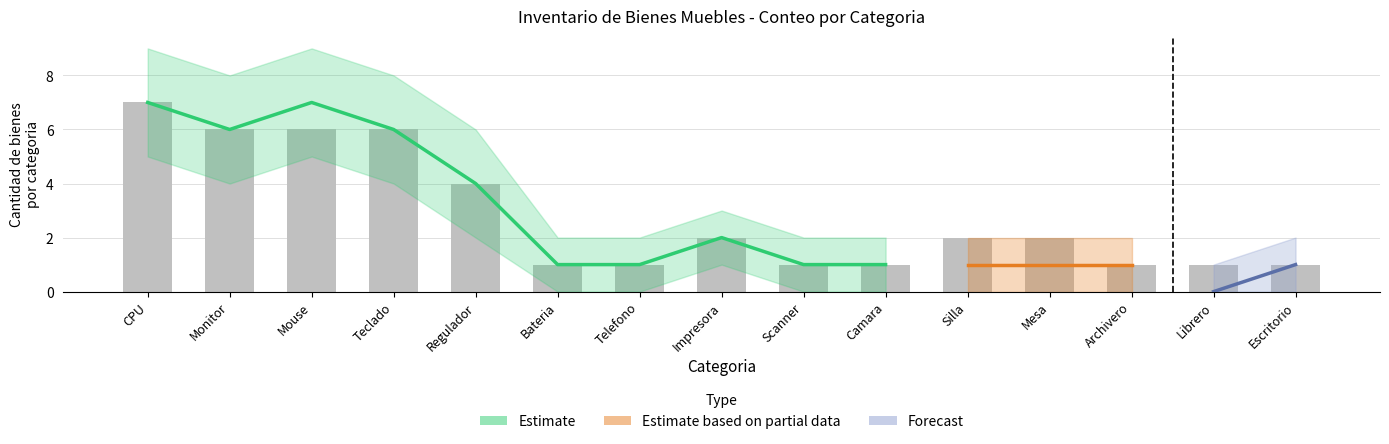

True or false: Forecast has a value of 1 at Regulador.

False